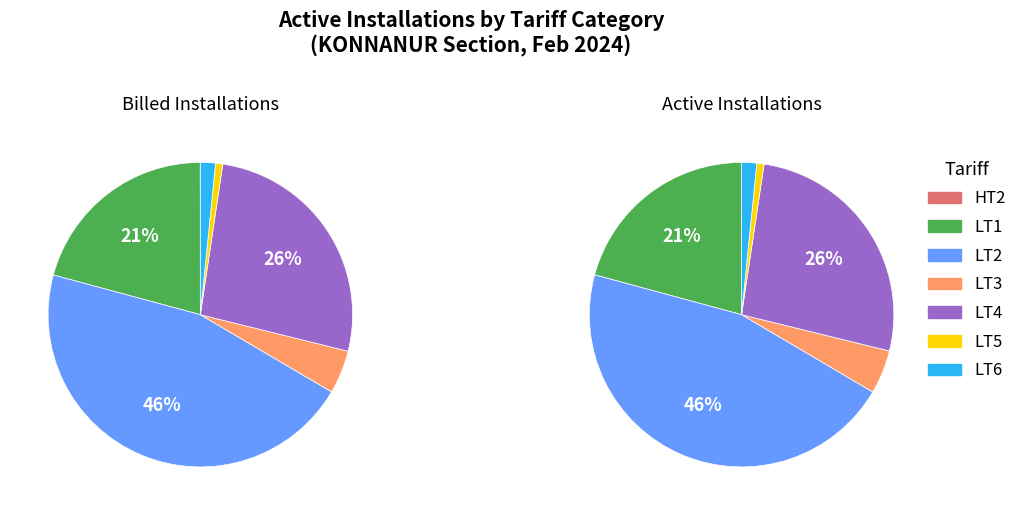

Is there a majority slice in this chart?

No